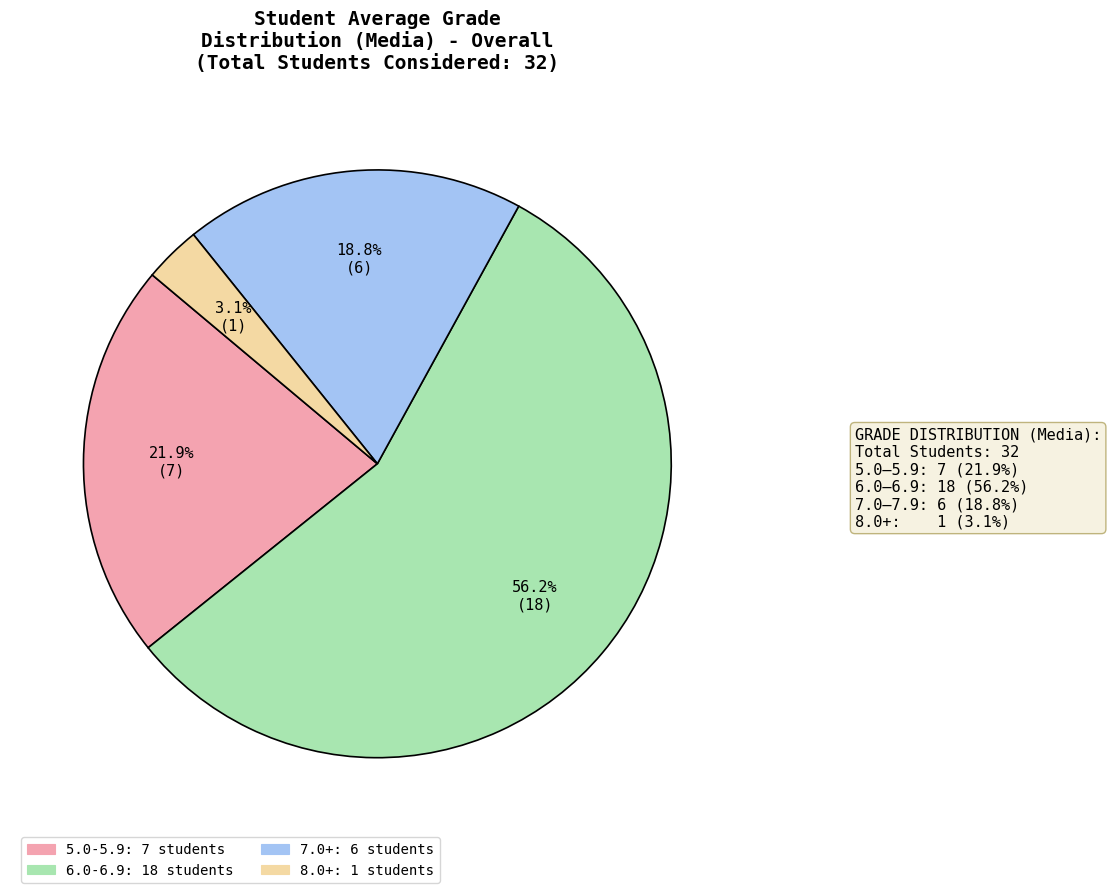

Is there a majority slice in this chart?

Yes